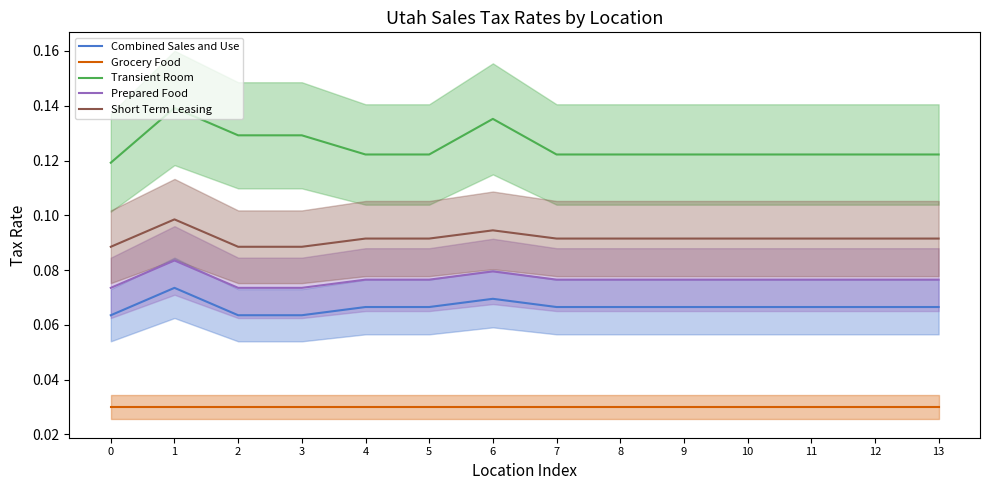

Is it true that Short Term Leasing equals 0.1 at 8?

True